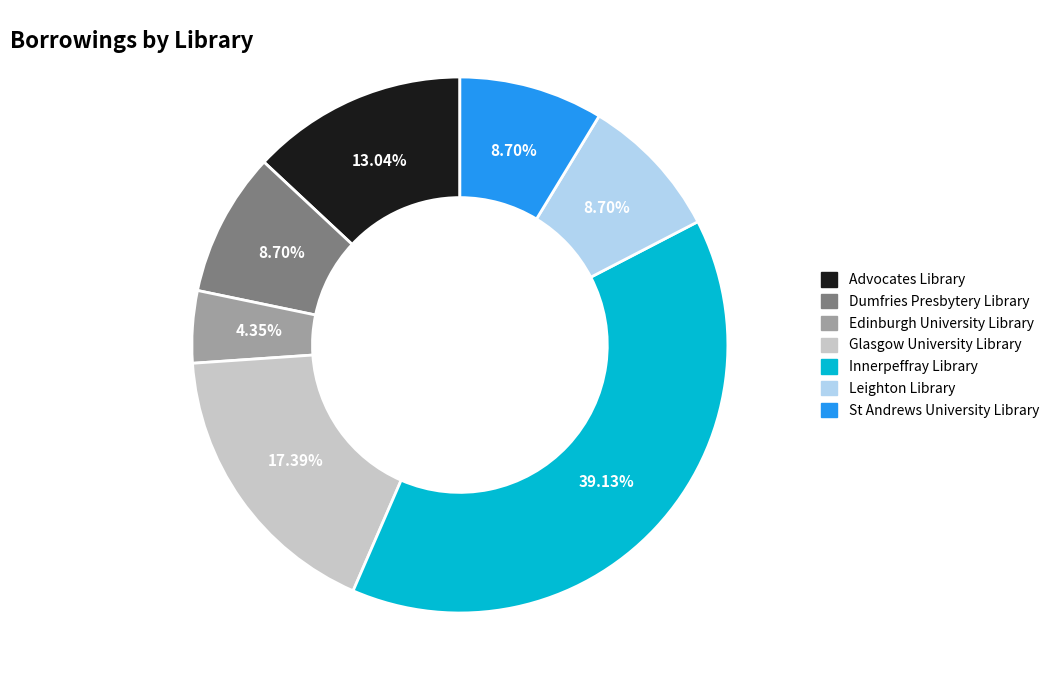

Which slice is the smallest?

Edinburgh University Library